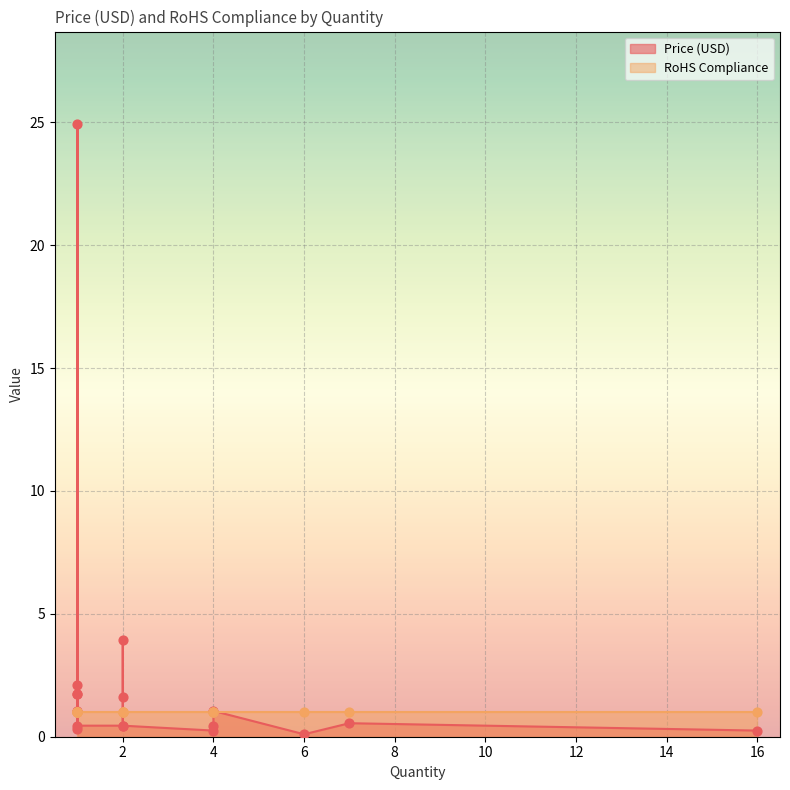

Which series reaches the maximum Y coordinate?

Price (USD)